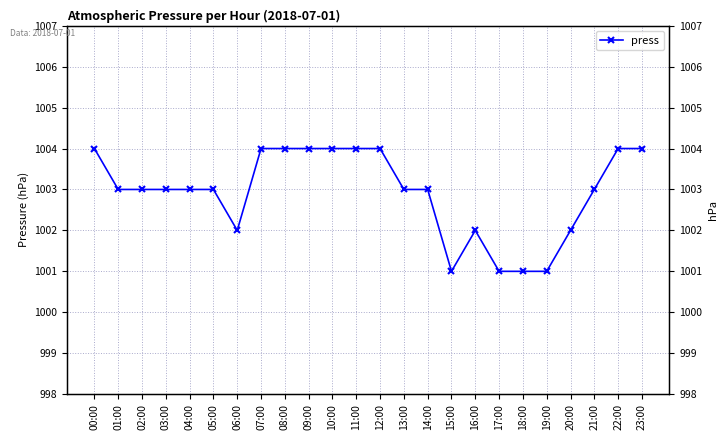

What is the difference between the maximum and minimum values?

3